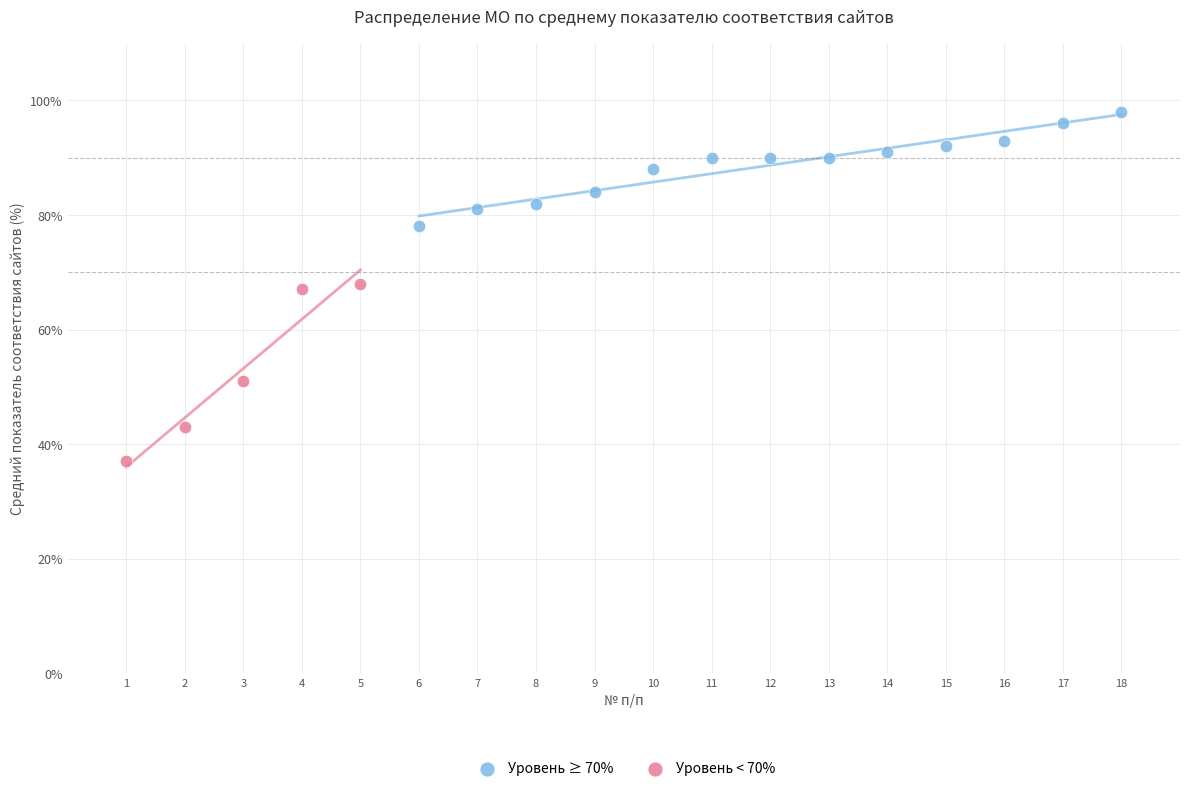

Which series has the widest spread of Y values?

Уровень < 70%